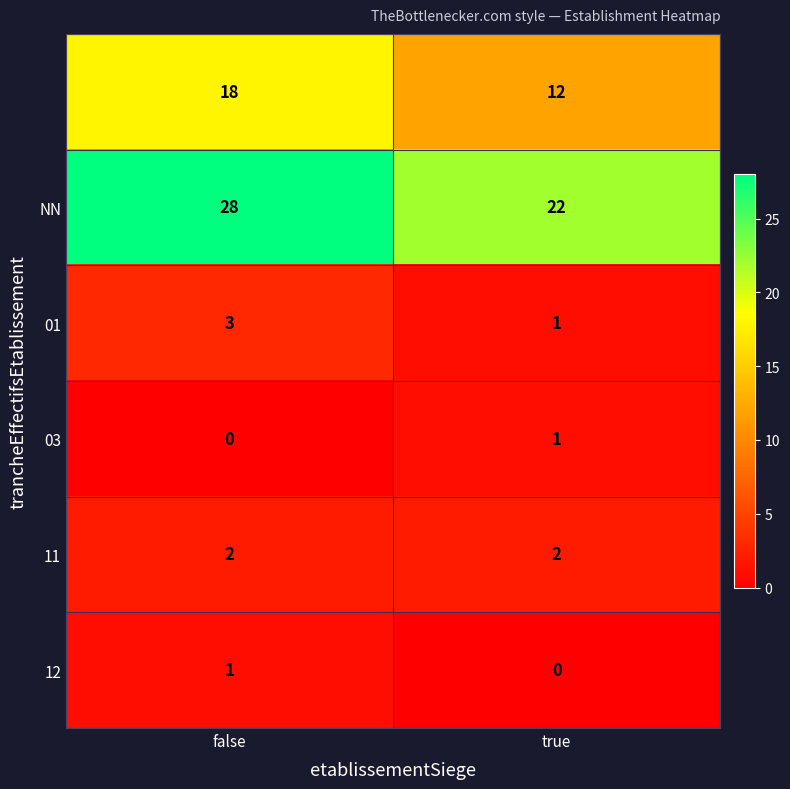

What is the total value across all series at false?

52